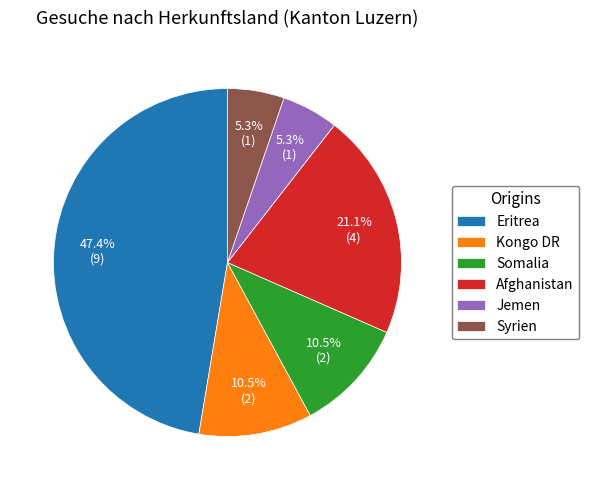

Which has a higher value, Somalia or Eritrea?

Eritrea